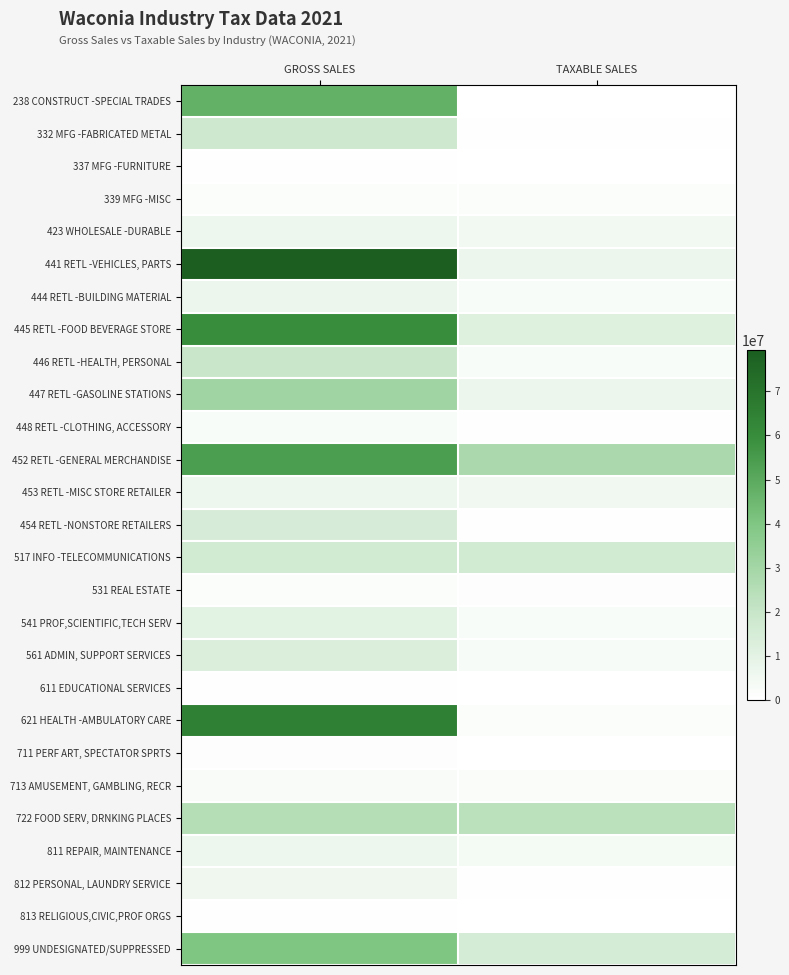

Reading left to right, what are all the values shown in this chart?

238 CONSTRUCT -SPECIAL TRADES: GROSS SALES=47683227	TAXABLE SALES=53296
332 MFG -FABRICATED METAL: GROSS SALES=17850100	TAXABLE SALES=604859
337 MFG -FURNITURE: GROSS SALES=402895	TAXABLE SALES=73244
339 MFG -MISC: GROSS SALES=1686538	TAXABLE SALES=1291666
423 WHOLESALE -DURABLE: GROSS SALES=6473875	TAXABLE SALES=4607952
441 RETL -VEHICLES, PARTS: GROSS SALES=79441837	TAXABLE SALES=7124352
444 RETL -BUILDING MATERIAL: GROSS SALES=6581977	TAXABLE SALES=2235999
445 RETL -FOOD BEVERAGE STORE: GROSS SALES=59682976	TAXABLE SALES=11967950
446 RETL -HEALTH, PERSONAL: GROSS SALES=19452901	TAXABLE SALES=2450141
447 RETL -GASOLINE STATIONS: GROSS SALES=30858936	TAXABLE SALES=7028475
448 RETL -CLOTHING, ACCESSORY: GROSS SALES=2375988	TAXABLE SALES=623073
452 RETL -GENERAL MERCHANDISE: GROSS SALES=54165196	TAXABLE SALES=27693235
453 RETL -MISC STORE RETAILER: GROSS SALES=6120616	TAXABLE SALES=5152610
454 RETL -NONSTORE RETAILERS: GROSS SALES=14507443	TAXABLE SALES=314677
517 INFO -TELECOMMUNICATIONS: GROSS SALES=16633131	TAXABLE SALES=16633130
531 REAL ESTATE: GROSS SALES=1705935	TAXABLE SALES=1109690
541 PROF,SCIENTIFIC,TECH SERV: GROSS SALES=10400751	TAXABLE SALES=2375409
561 ADMIN, SUPPORT SERVICES: GROSS SALES=12956287	TAXABLE SALES=3075105
611 EDUCATIONAL SERVICES: GROSS SALES=898657	TAXABLE SALES=58689
621 HEALTH -AMBULATORY CARE: GROSS SALES=65107346	TAXABLE SALES=1396929
711 PERF ART, SPECTATOR SPRTS: GROSS SALES=1066378	TAXABLE SALES=134605
713 AMUSEMENT, GAMBLING, RECR: GROSS SALES=2687155	TAXABLE SALES=2103460
722 FOOD SERV, DRNKING PLACES: GROSS SALES=24878401	TAXABLE SALES=23383089
811 REPAIR, MAINTENANCE: GROSS SALES=5985066	TAXABLE SALES=3910688
812 PERSONAL, LAUNDRY SERVICE: GROSS SALES=5690049	TAXABLE SALES=692706
813 RELIGIOUS,CIVIC,PROF ORGS: GROSS SALES=493618	TAXABLE SALES=163333
999 UNDESIGNATED/SUPPRESSED: GROSS SALES=40000483	TAXABLE SALES=15227062